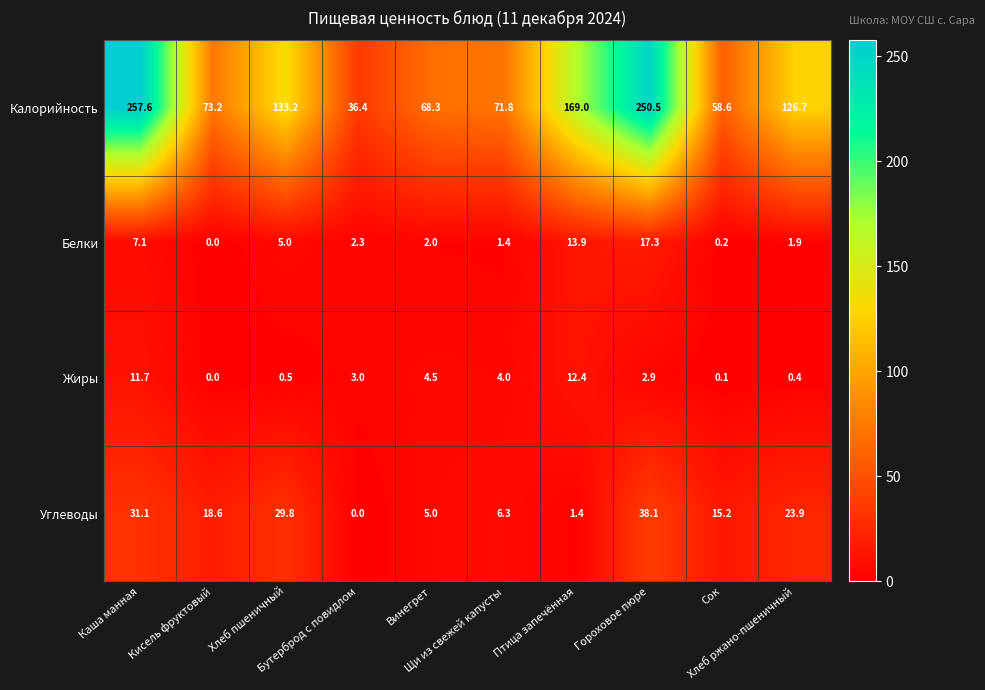

What is the highest value of the Жиры series?

12.4